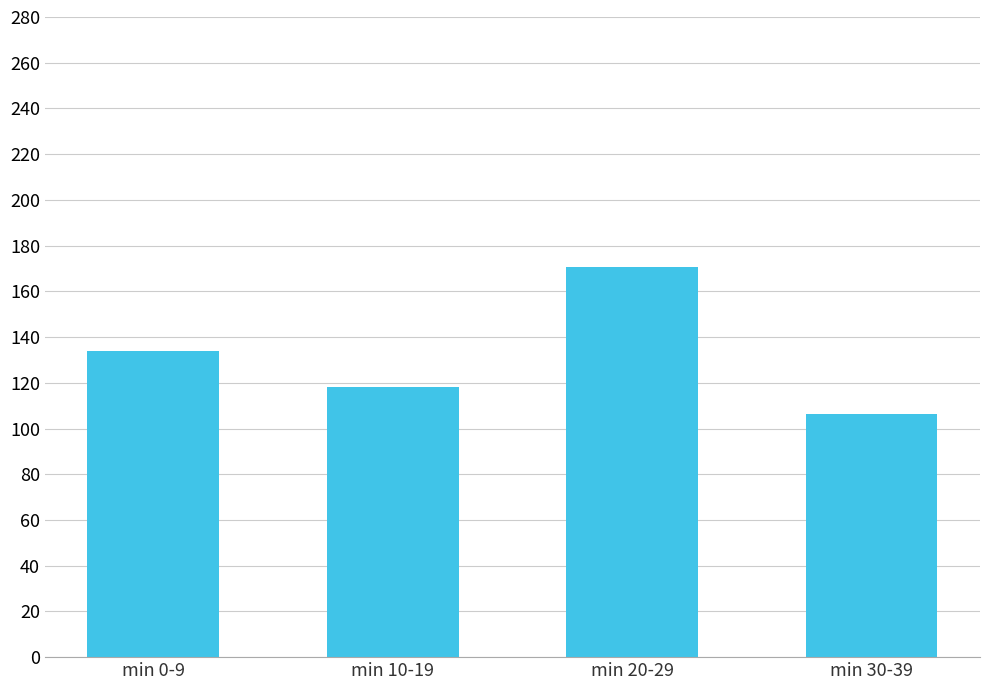

How many bars are there in total?

4